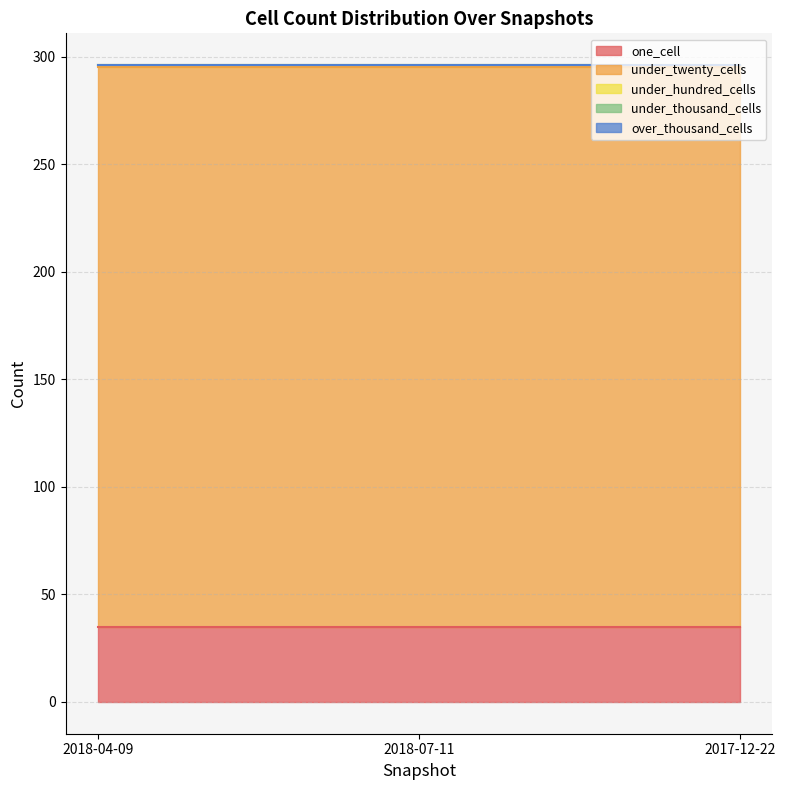

What are all the series names shown in the legend?

one_cell, under_twenty_cells, under_hundred_cells, under_thousand_cells, over_thousand_cells